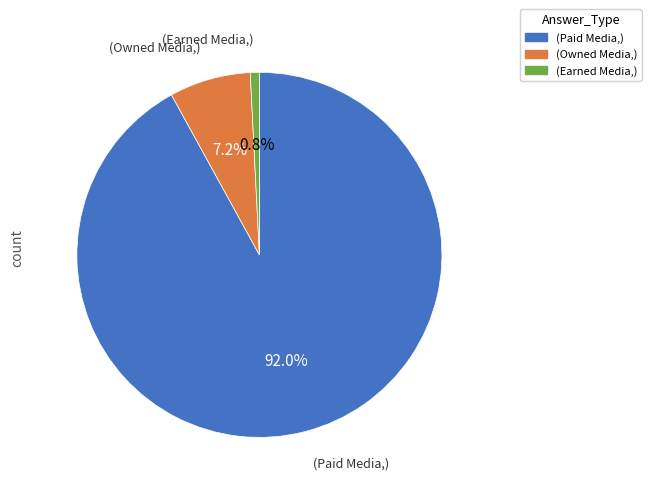

Is there any slice that represents more than half of the pie?

Yes